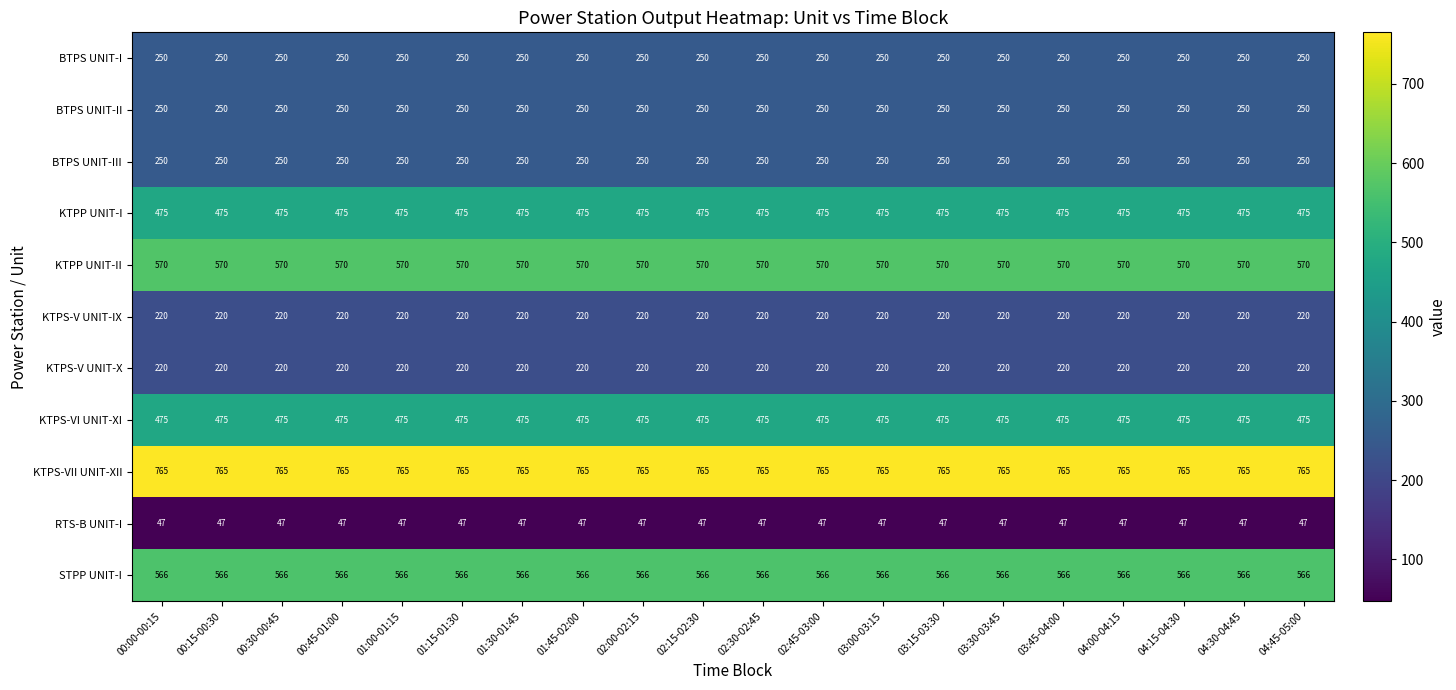

What is the spread (max minus min) of values at 02:45-03:00?

718